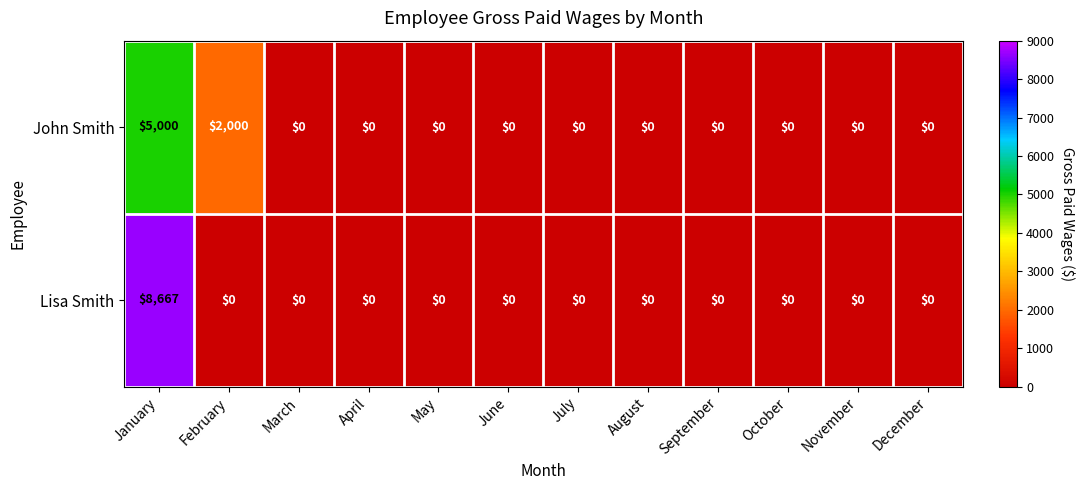

Reading right to left, extract all data points from this chart.

John Smith: 0	0	0	0	0	0	0	0	0	0	2000	5000
Lisa Smith: 0	0	0	0	0	0	0	0	0	0	0	8667